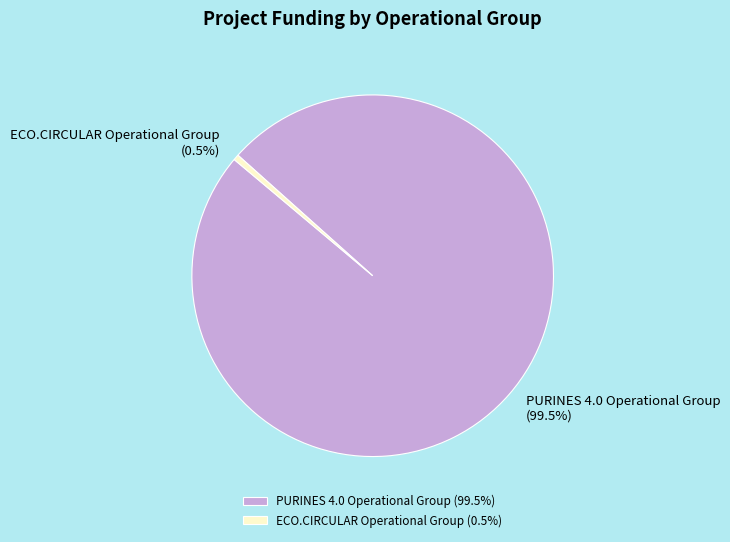

Does ECO.CIRCULAR Operational Group represent more than half of the total?

No